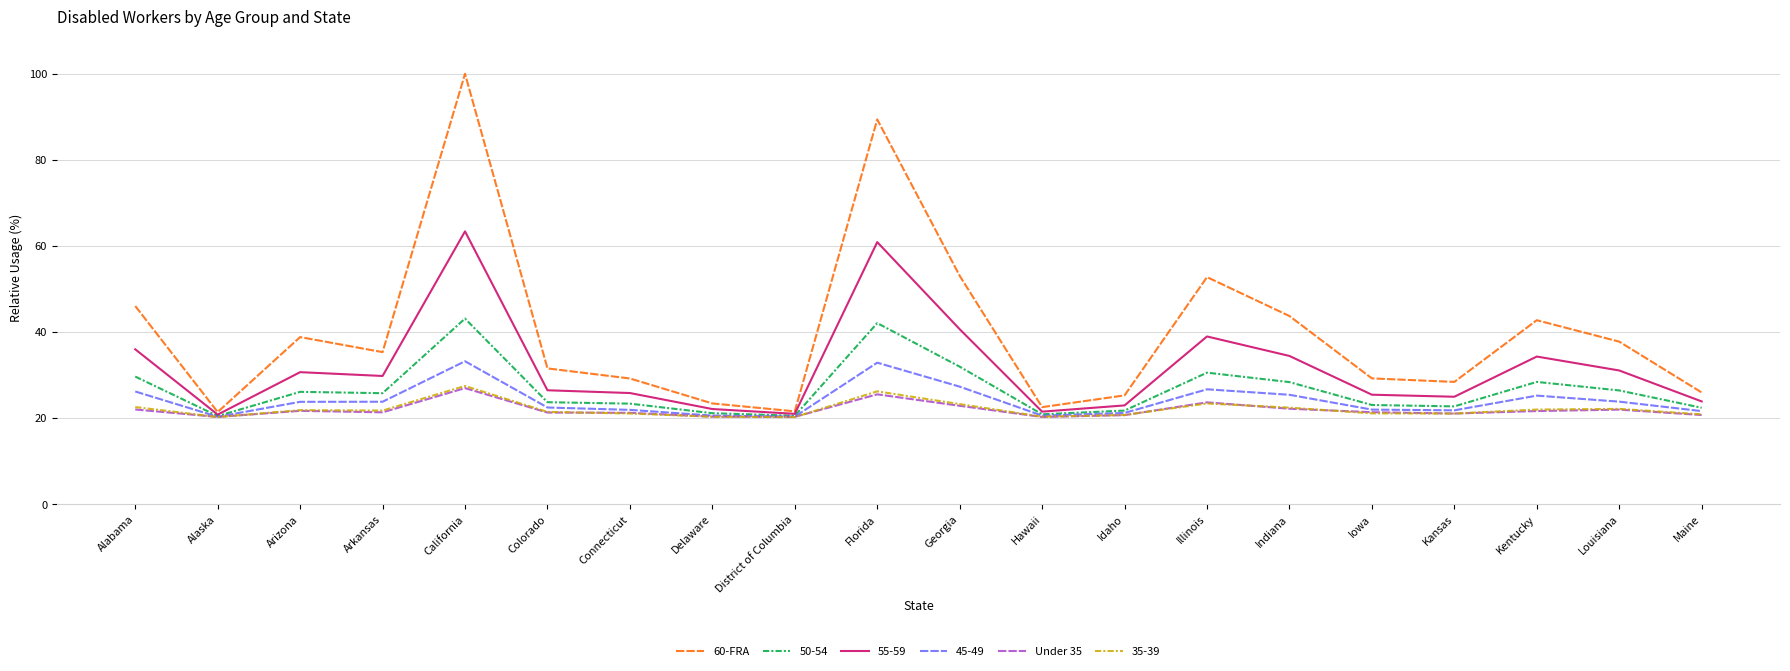

Is this an area chart (filled region under the line)?

No